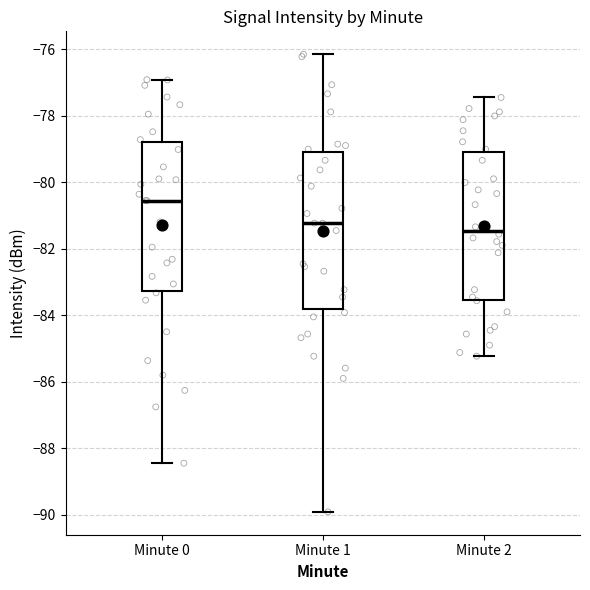

Which box is the tallest, from its lower edge to its upper edge?

Minute 1